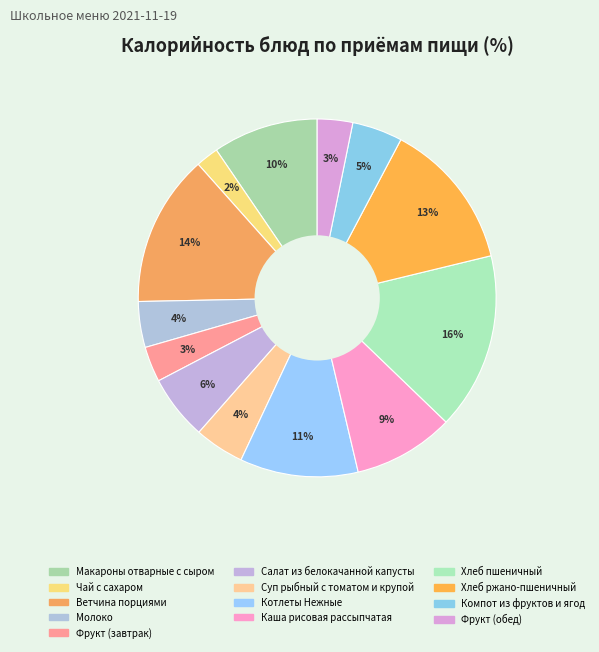

To the nearest percent, what percentage of the pie is Молоко?

4%